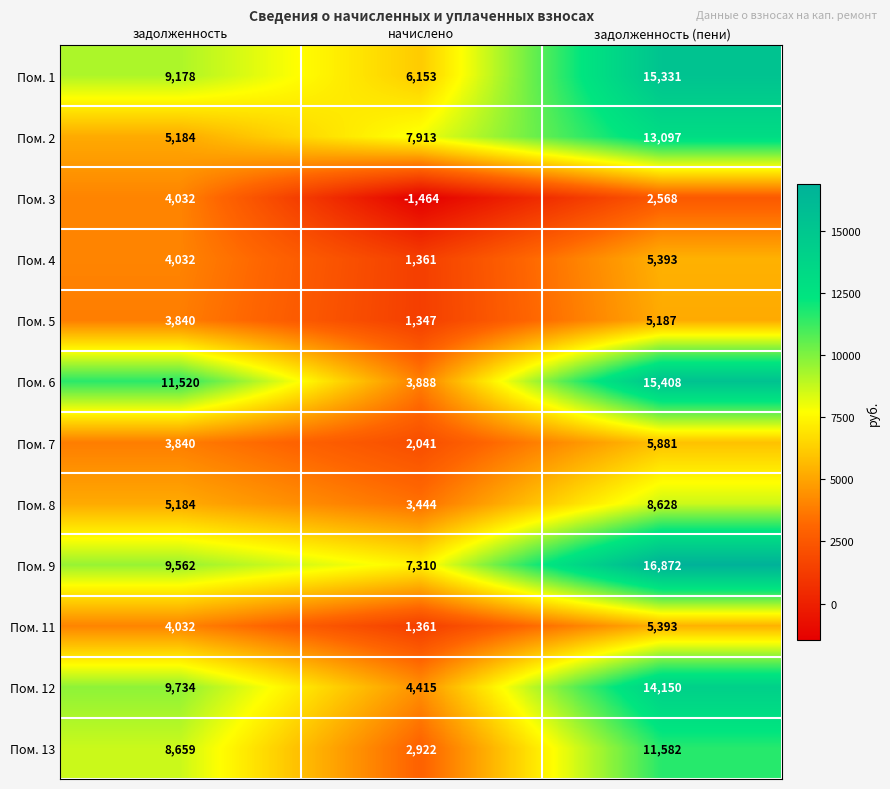

Is it true that Пом. 5 equals 1347 at начислено?

True